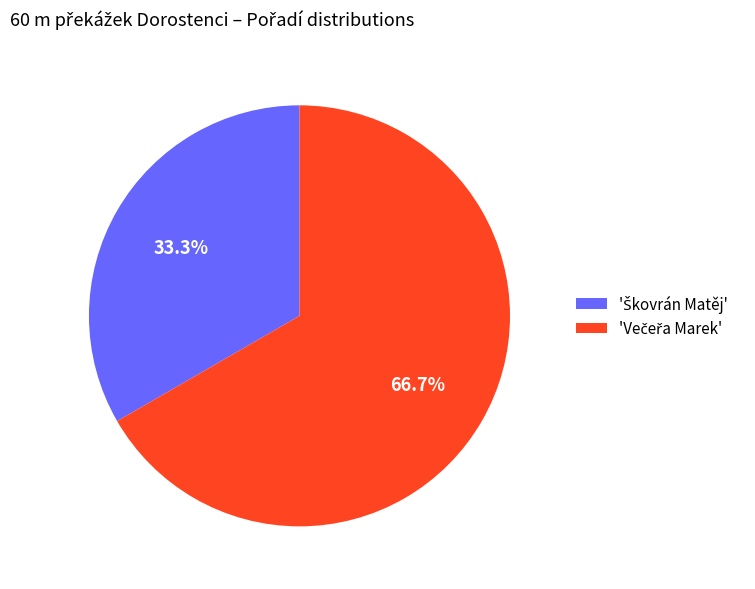

Is there a majority slice in this chart?

Yes